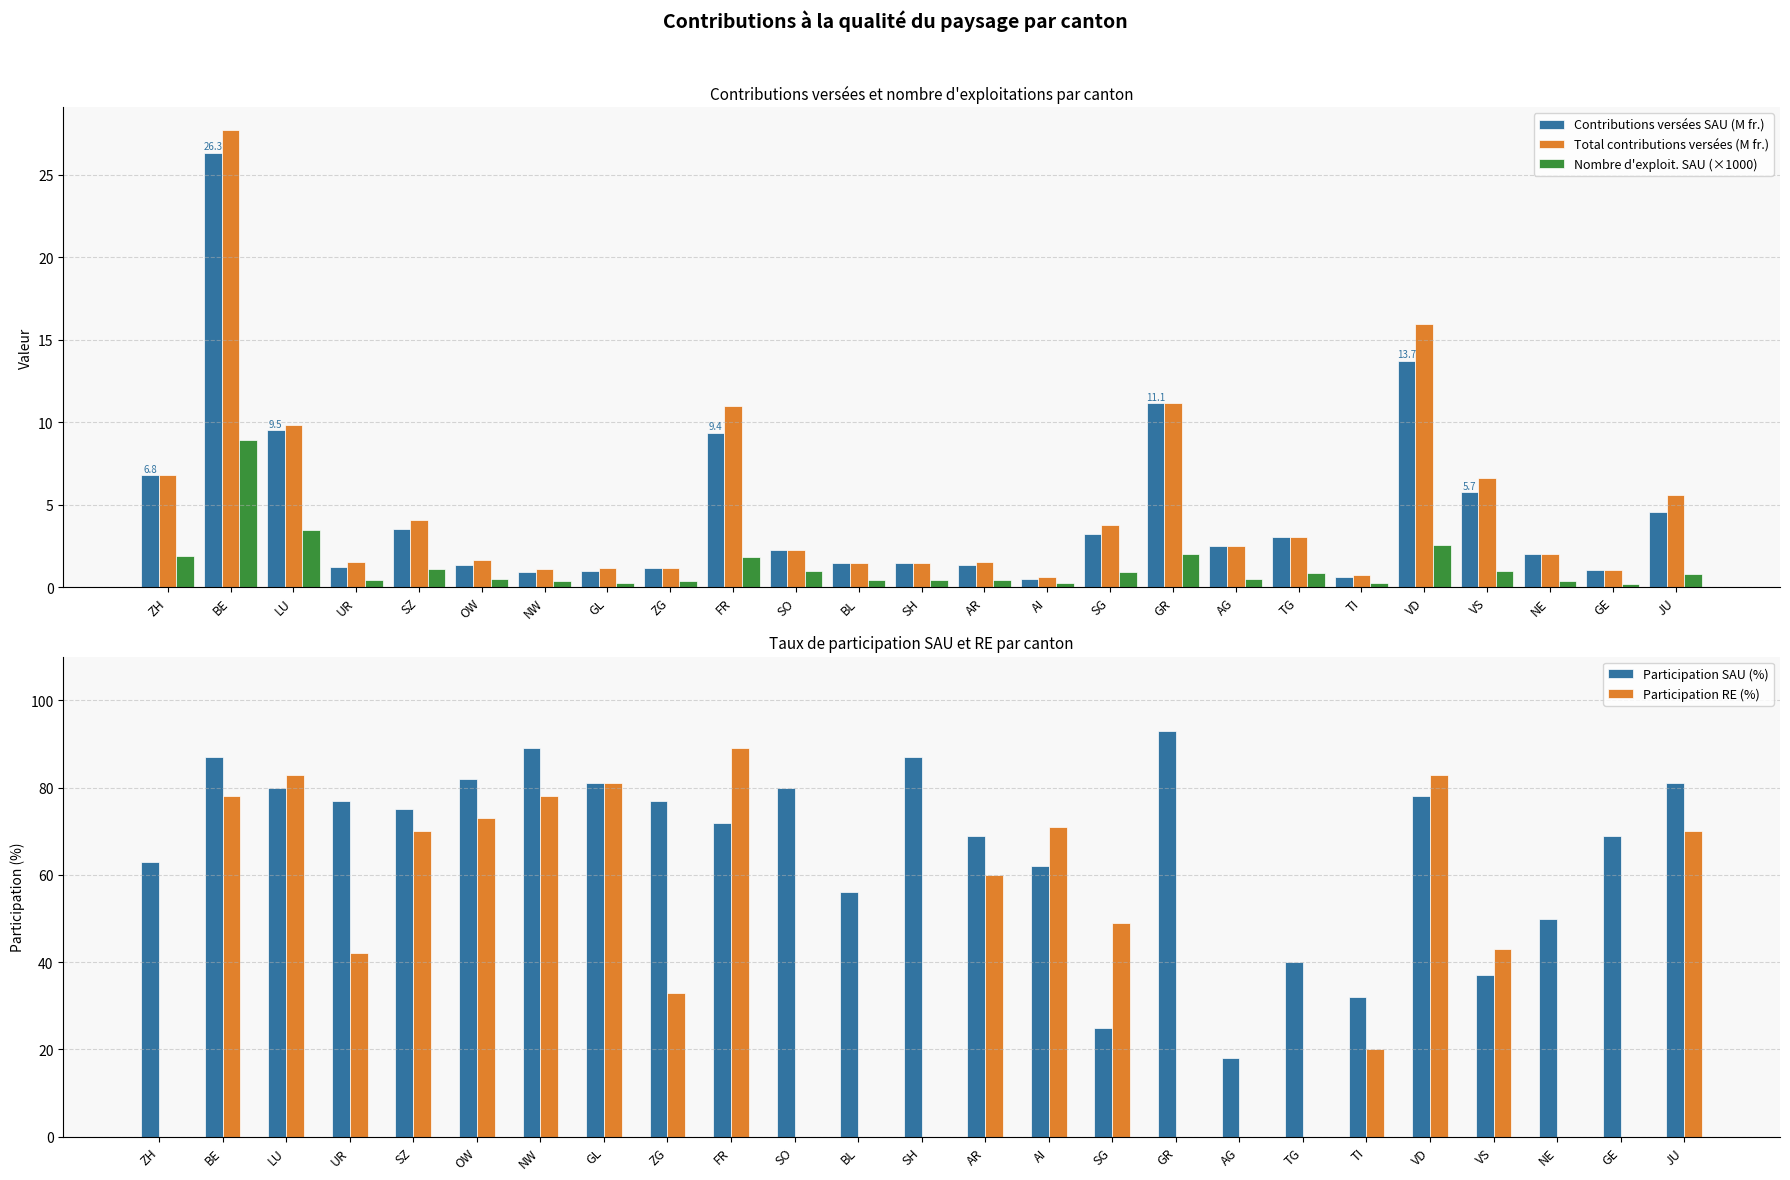

What is the average value of the Contributions versées SAU (M fr.) series?

4.6